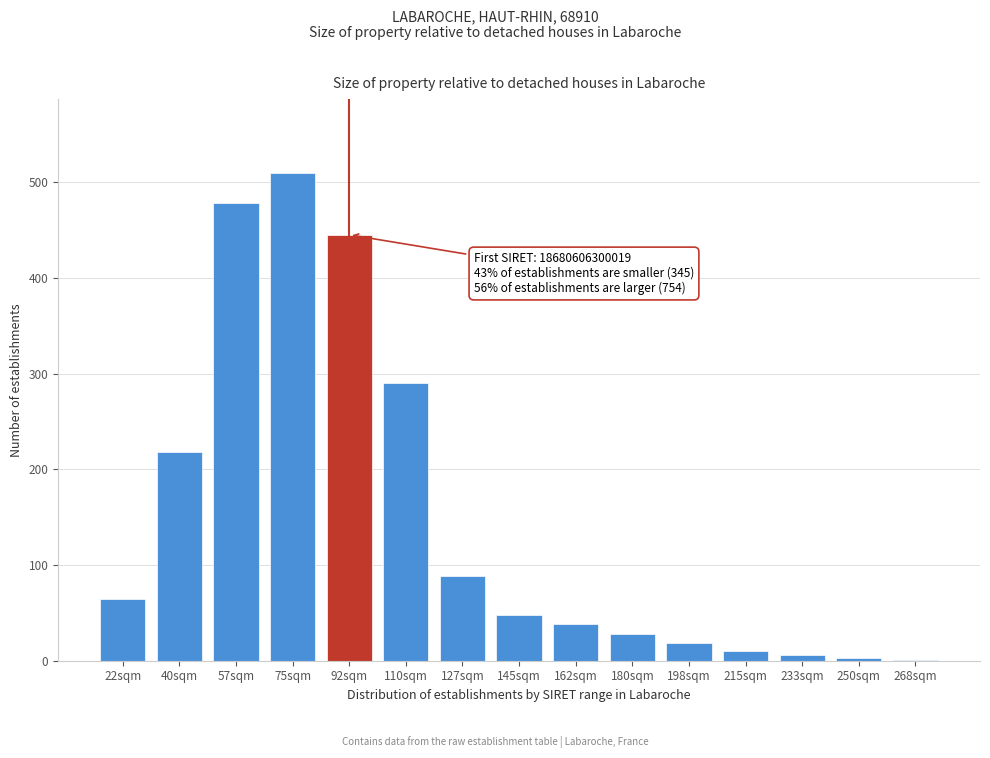

What is the maximum value shown in the chart?

510